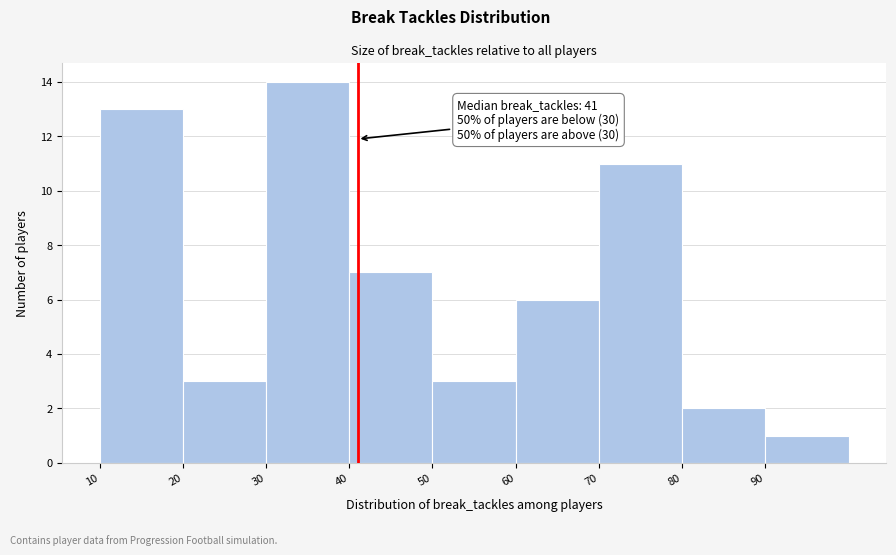

Over which range of the x-axis is the bar tallest?

30 to 40